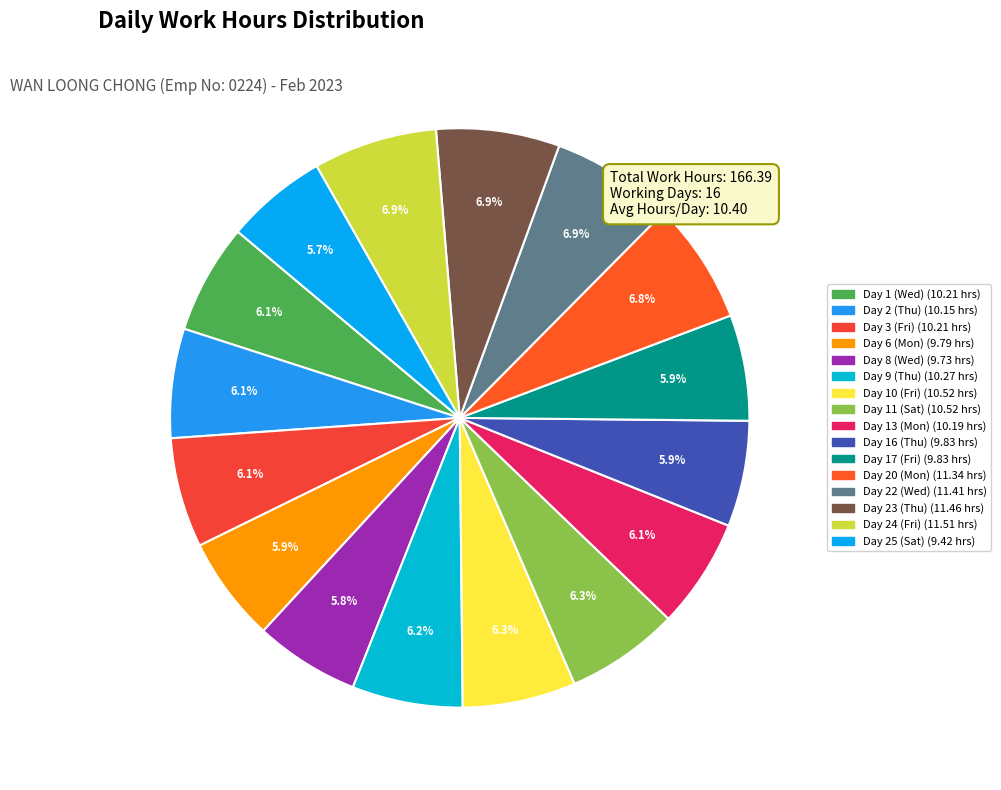

Is Day 2 (Thu) the majority of the pie?

No